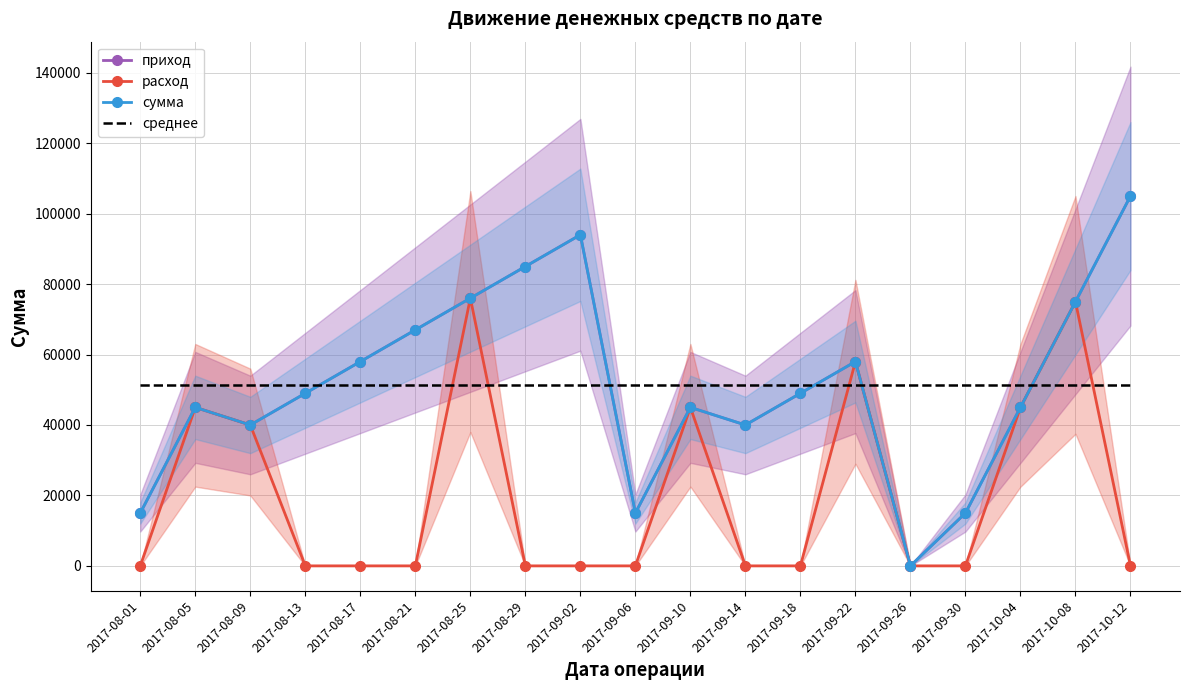

In расход, how many points are higher than both neighbors (excluding endpoints)?

5